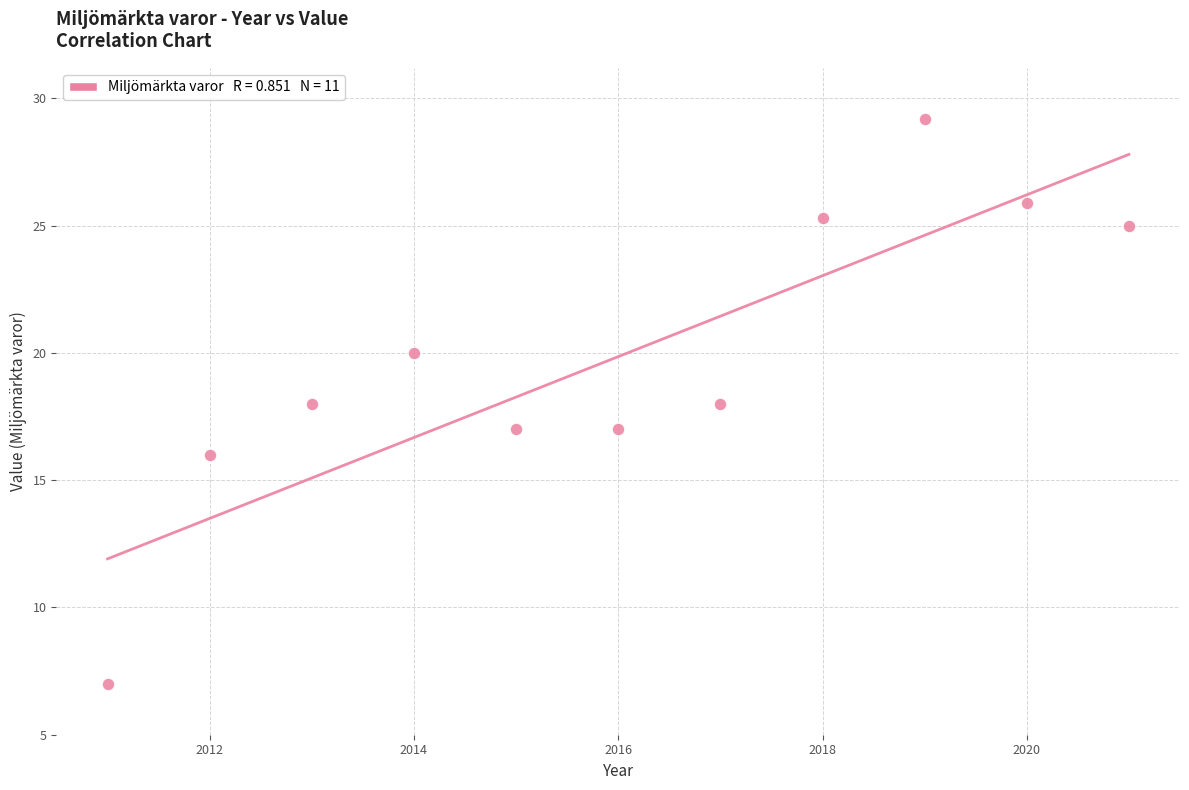

What is the average Y value?

19.9